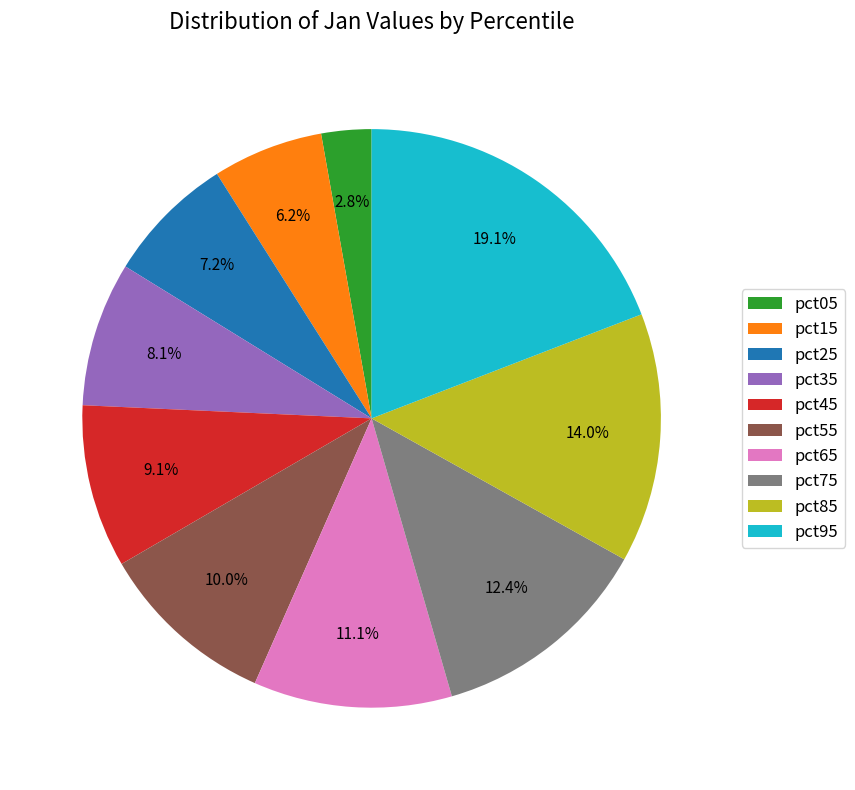

To the nearest percent, what is the combined percentage of pct45 and pct65?

20%